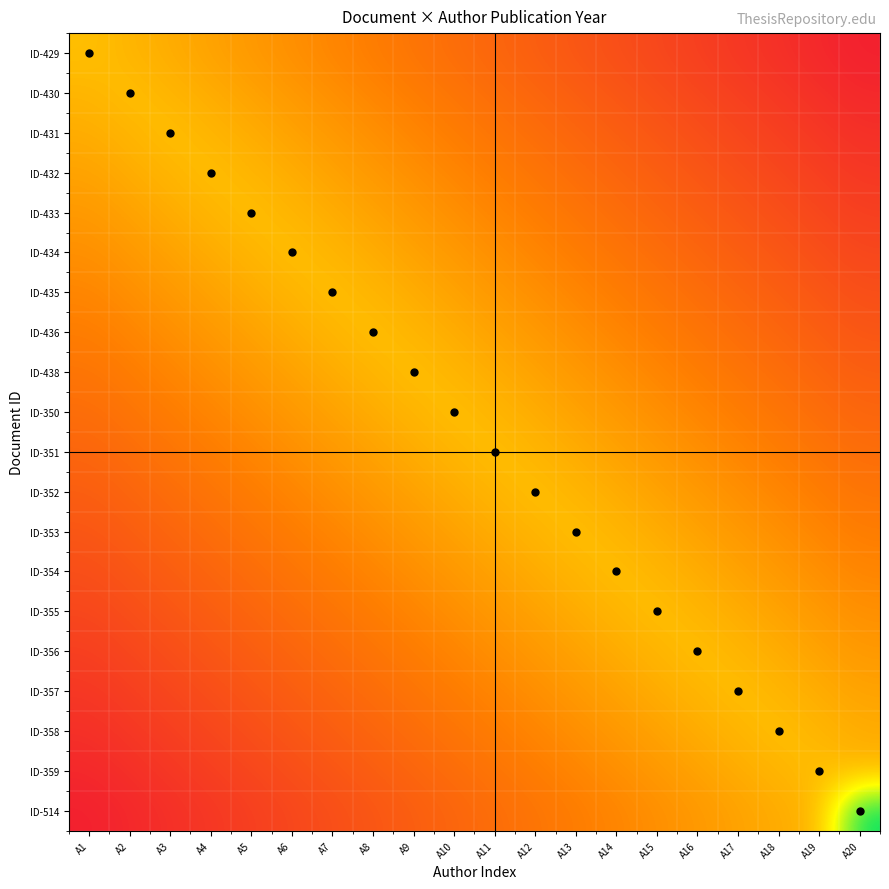

Reading left to right, what are all the values shown in this chart?

ID-429: A1=2010.0	A2=2010.0	A3=2009.9	A4=2009.8	A5=2009.8	A6=2009.8	A7=2009.7	A8=2009.7	A9=2009.6	A10=2009.5	A11=2009.5	A12=2009.5	A13=2009.4	A14=2009.3	A15=2009.3	A16=2009.2	A17=2009.2	A18=2009.2	A19=2009.1	A20=2009.0
ID-430: A1=2010.0	A2=2010.0	A3=2010.0	A4=2009.9	A5=2009.8	A6=2009.8	A7=2009.8	A8=2009.7	A9=2009.7	A10=2009.6	A11=2009.5	A12=2009.5	A13=2009.5	A14=2009.4	A15=2009.3	A16=2009.3	A17=2009.2	A18=2009.2	A19=2009.2	A20=2009.1
ID-431: A1=2009.9	A2=2010.0	A3=2010.0	A4=2010.0	A5=2009.9	A6=2009.8	A7=2009.8	A8=2009.8	A9=2009.7	A10=2009.7	A11=2009.6	A12=2009.5	A13=2009.5	A14=2009.5	A15=2009.4	A16=2009.3	A17=2009.3	A18=2009.2	A19=2009.2	A20=2009.2
ID-432: A1=2009.8	A2=2009.9	A3=2010.0	A4=2010.0	A5=2010.0	A6=2009.9	A7=2009.8	A8=2009.8	A9=2009.8	A10=2009.7	A11=2009.7	A12=2009.6	A13=2009.5	A14=2009.5	A15=2009.5	A16=2009.4	A17=2009.3	A18=2009.3	A19=2009.2	A20=2009.2
ID-433: A1=2009.8	A2=2009.8	A3=2009.9	A4=2010.0	A5=2010.0	A6=2010.0	A7=2009.9	A8=2009.8	A9=2009.8	A10=2009.8	A11=2009.7	A12=2009.7	A13=2009.6	A14=2009.5	A15=2009.5	A16=2009.5	A17=2009.4	A18=2009.3	A19=2009.3	A20=2009.2
ID-434: A1=2009.8	A2=2009.8	A3=2009.8	A4=2009.9	A5=2010.0	A6=2010.0	A7=2010.0	A8=2009.9	A9=2009.8	A10=2009.8	A11=2009.8	A12=2009.7	A13=2009.7	A14=2009.6	A15=2009.5	A16=2009.5	A17=2009.5	A18=2009.4	A19=2009.3	A20=2009.3
ID-435: A1=2009.7	A2=2009.8	A3=2009.8	A4=2009.8	A5=2009.9	A6=2010.0	A7=2010.0	A8=2010.0	A9=2009.9	A10=2009.8	A11=2009.8	A12=2009.8	A13=2009.7	A14=2009.7	A15=2009.6	A16=2009.5	A17=2009.5	A18=2009.5	A19=2009.4	A20=2009.3
ID-436: A1=2009.7	A2=2009.7	A3=2009.8	A4=2009.8	A5=2009.8	A6=2009.9	A7=2010.0	A8=2010.0	A9=2010.0	A10=2009.9	A11=2009.8	A12=2009.8	A13=2009.8	A14=2009.7	A15=2009.7	A16=2009.6	A17=2009.5	A18=2009.5	A19=2009.5	A20=2009.4
ID-438: A1=2009.6	A2=2009.7	A3=2009.7	A4=2009.8	A5=2009.8	A6=2009.8	A7=2009.9	A8=2010.0	A9=2010.0	A10=2010.0	A11=2009.9	A12=2009.8	A13=2009.8	A14=2009.8	A15=2009.7	A16=2009.7	A17=2009.6	A18=2009.5	A19=2009.5	A20=2009.5
ID-350: A1=2009.5	A2=2009.6	A3=2009.7	A4=2009.7	A5=2009.8	A6=2009.8	A7=2009.8	A8=2009.9	A9=2010.0	A10=2010.0	A11=2010.0	A12=2009.9	A13=2009.8	A14=2009.8	A15=2009.8	A16=2009.7	A17=2009.7	A18=2009.6	A19=2009.5	A20=2009.5
ID-351: A1=2009.5	A2=2009.5	A3=2009.6	A4=2009.7	A5=2009.7	A6=2009.8	A7=2009.8	A8=2009.8	A9=2009.9	A10=2010.0	A11=2010.0	A12=2010.0	A13=2009.9	A14=2009.8	A15=2009.8	A16=2009.8	A17=2009.7	A18=2009.7	A19=2009.6	A20=2009.5
ID-352: A1=2009.5	A2=2009.5	A3=2009.5	A4=2009.6	A5=2009.7	A6=2009.7	A7=2009.8	A8=2009.8	A9=2009.8	A10=2009.9	A11=2010.0	A12=2010.0	A13=2010.0	A14=2009.9	A15=2009.8	A16=2009.8	A17=2009.8	A18=2009.7	A19=2009.7	A20=2009.6
ID-353: A1=2009.4	A2=2009.5	A3=2009.5	A4=2009.5	A5=2009.6	A6=2009.7	A7=2009.7	A8=2009.8	A9=2009.8	A10=2009.8	A11=2009.9	A12=2010.0	A13=2010.0	A14=2010.0	A15=2009.9	A16=2009.8	A17=2009.8	A18=2009.8	A19=2009.7	A20=2009.7
ID-354: A1=2009.3	A2=2009.4	A3=2009.5	A4=2009.5	A5=2009.5	A6=2009.6	A7=2009.7	A8=2009.7	A9=2009.8	A10=2009.8	A11=2009.8	A12=2009.9	A13=2010.0	A14=2010.0	A15=2010.0	A16=2009.9	A17=2009.8	A18=2009.8	A19=2009.8	A20=2009.7
ID-355: A1=2009.3	A2=2009.3	A3=2009.4	A4=2009.5	A5=2009.5	A6=2009.5	A7=2009.6	A8=2009.7	A9=2009.7	A10=2009.8	A11=2009.8	A12=2009.8	A13=2009.9	A14=2010.0	A15=2010.0	A16=2010.0	A17=2009.9	A18=2009.8	A19=2009.8	A20=2009.8
ID-356: A1=2009.2	A2=2009.3	A3=2009.3	A4=2009.4	A5=2009.5	A6=2009.5	A7=2009.5	A8=2009.6	A9=2009.7	A10=2009.7	A11=2009.8	A12=2009.8	A13=2009.8	A14=2009.9	A15=2010.0	A16=2010.0	A17=2010.0	A18=2009.9	A19=2009.8	A20=2009.8
ID-357: A1=2009.2	A2=2009.2	A3=2009.3	A4=2009.3	A5=2009.4	A6=2009.5	A7=2009.5	A8=2009.5	A9=2009.6	A10=2009.7	A11=2009.7	A12=2009.8	A13=2009.8	A14=2009.8	A15=2009.9	A16=2010.0	A17=2010.0	A18=2010.0	A19=2009.9	A20=2009.8
ID-358: A1=2009.2	A2=2009.2	A3=2009.2	A4=2009.3	A5=2009.3	A6=2009.4	A7=2009.5	A8=2009.5	A9=2009.5	A10=2009.6	A11=2009.7	A12=2009.7	A13=2009.8	A14=2009.8	A15=2009.8	A16=2009.9	A17=2010.0	A18=2010.0	A19=2010.0	A20=2009.9
ID-359: A1=2009.1	A2=2009.2	A3=2009.2	A4=2009.2	A5=2009.3	A6=2009.3	A7=2009.4	A8=2009.5	A9=2009.5	A10=2009.5	A11=2009.6	A12=2009.7	A13=2009.7	A14=2009.8	A15=2009.8	A16=2009.8	A17=2009.9	A18=2010.0	A19=2010.0	A20=2010.0
ID-514: A1=2009.0	A2=2009.1	A3=2009.2	A4=2009.2	A5=2009.2	A6=2009.3	A7=2009.3	A8=2009.4	A9=2009.5	A10=2009.5	A11=2009.5	A12=2009.6	A13=2009.7	A14=2009.7	A15=2009.8	A16=2009.8	A17=2009.8	A18=2009.9	A19=2010.0	A20=2011.0